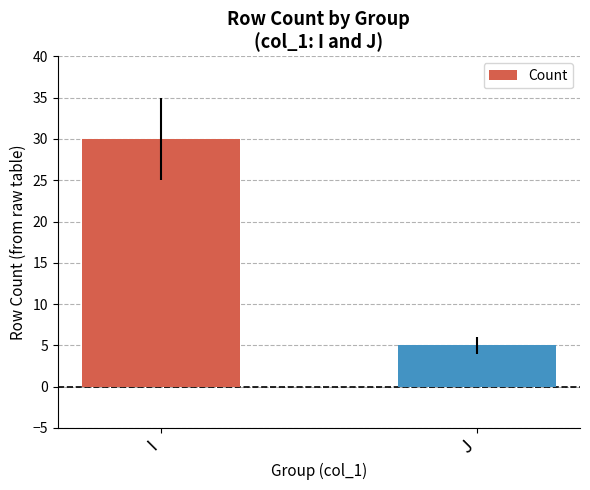

What is the change in value from I to J?

-25